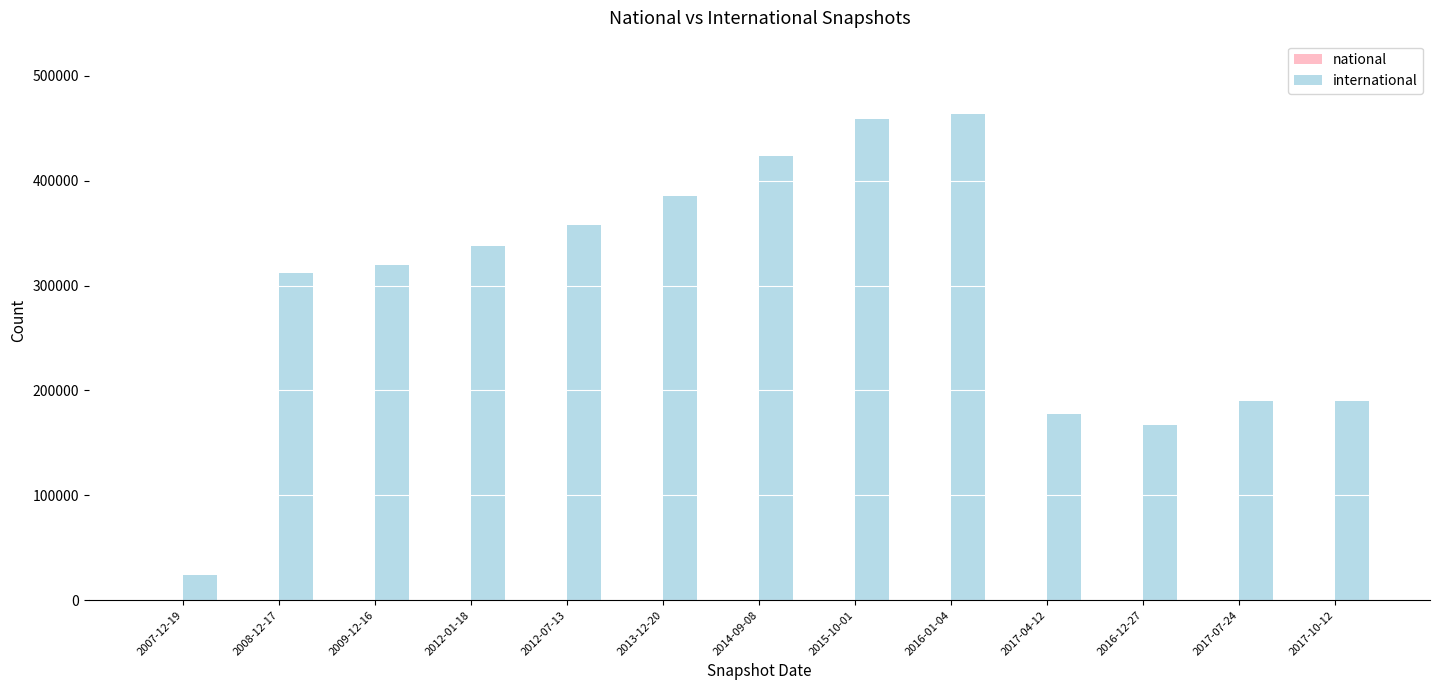

Approximately how many times larger is the value at 2009-12-16 compared to 2017-04-12?

1.8